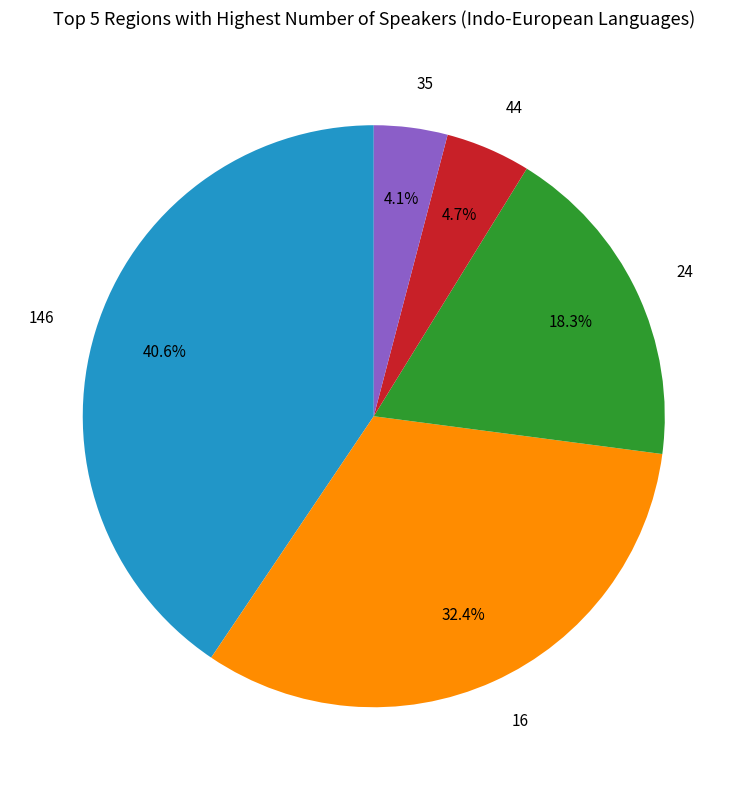

To the nearest percent, what portion does 24 represent?

18%